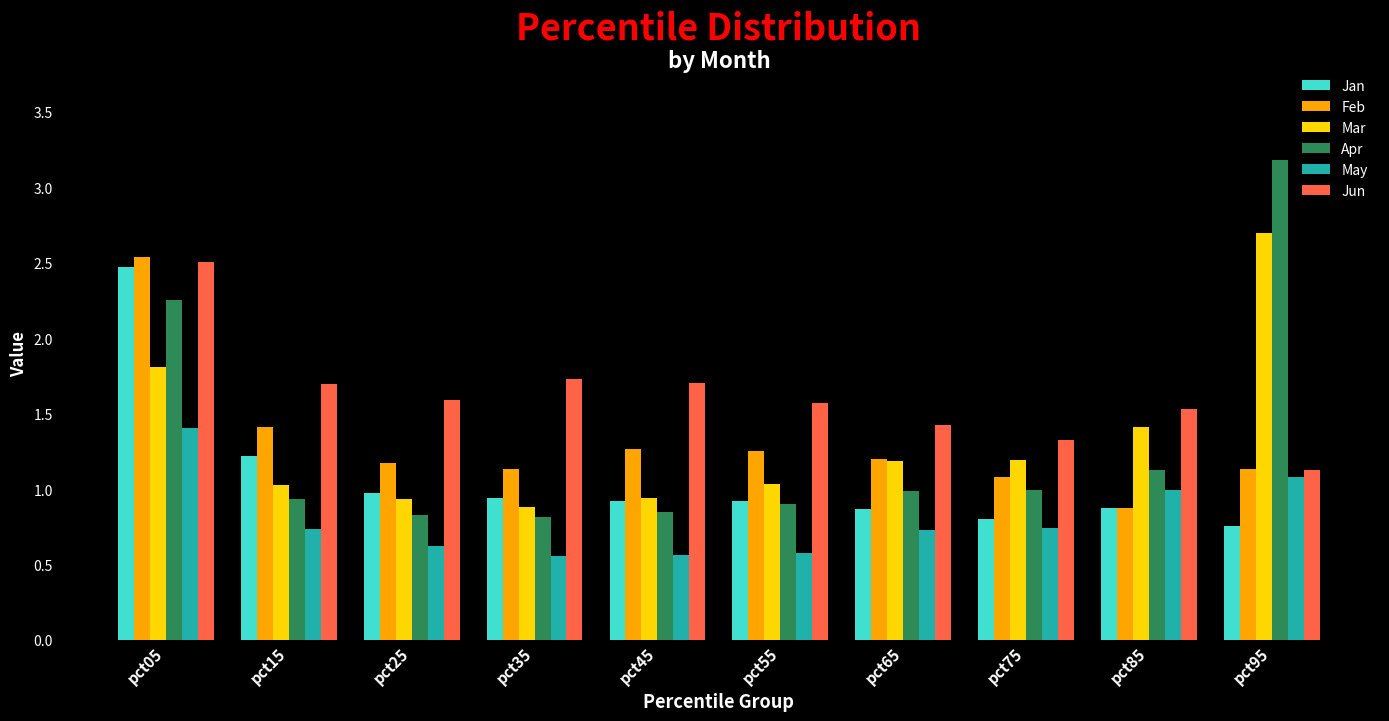

What is the sum of the Feb values at pct95 and pct75?

2.2